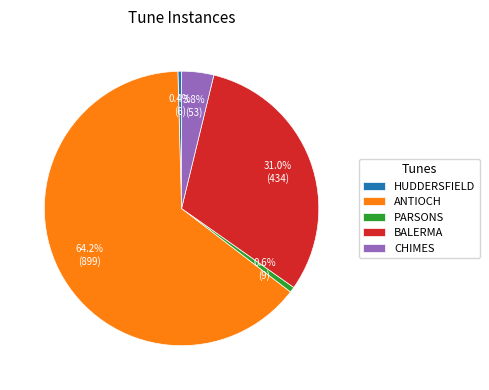

What is the total percentage of CHIMES and PARSONS?

4.4%